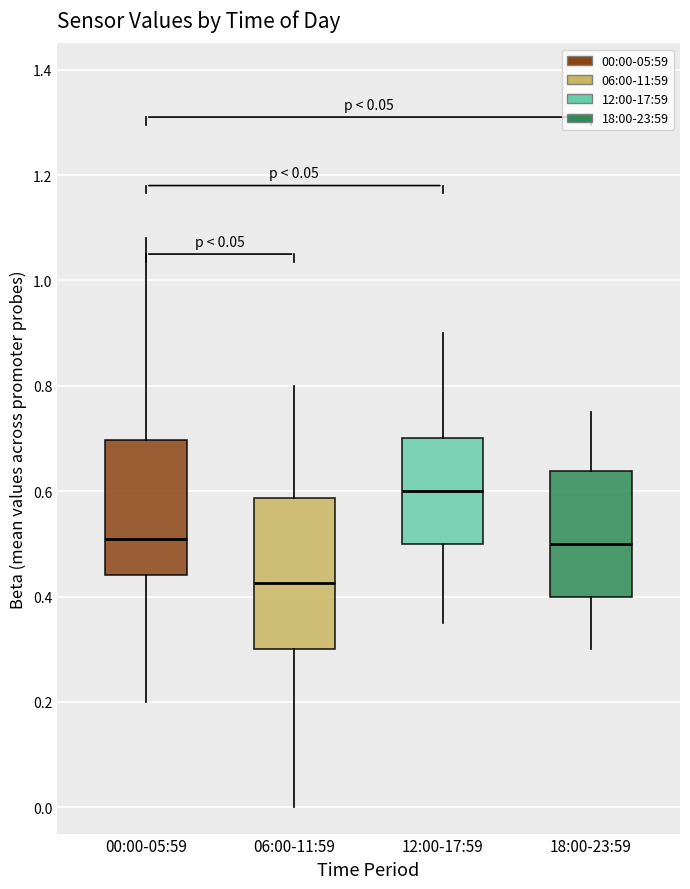

Which box's median line is the highest?

12:00-17:59